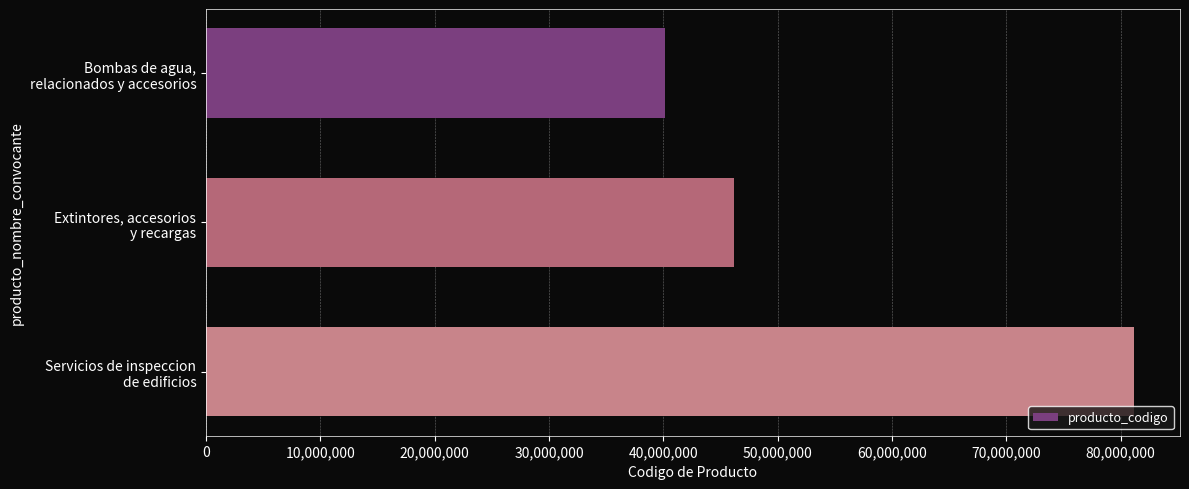

What is the value of the 1st bar from the top?

40151510